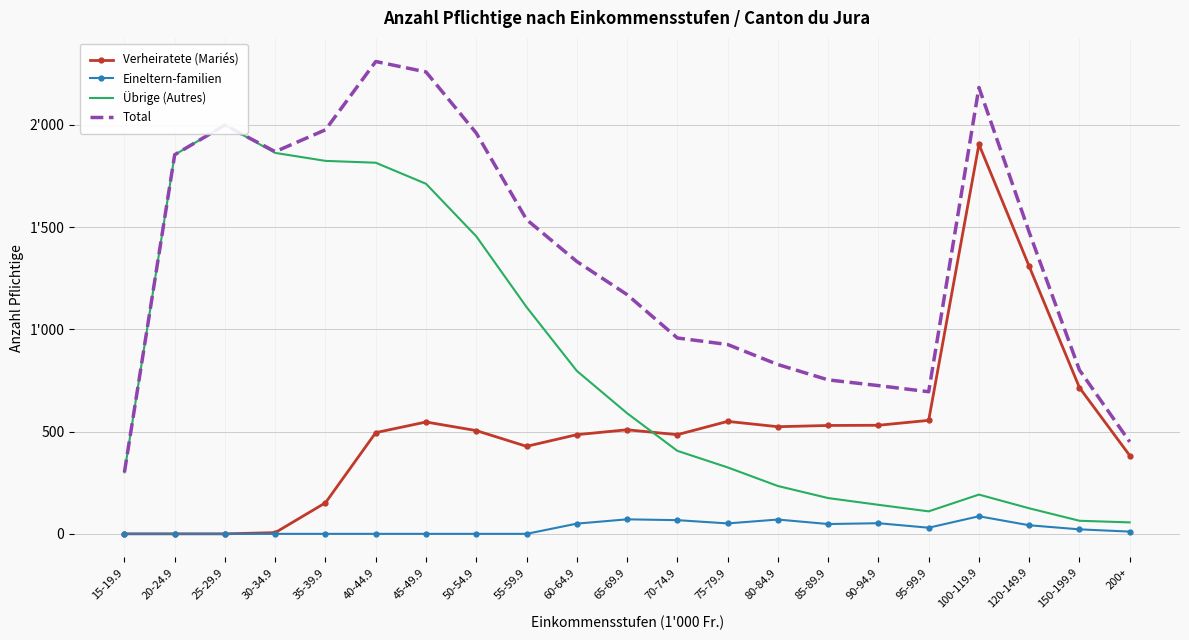

What is the label of the 19th point from the right?

25-29.9